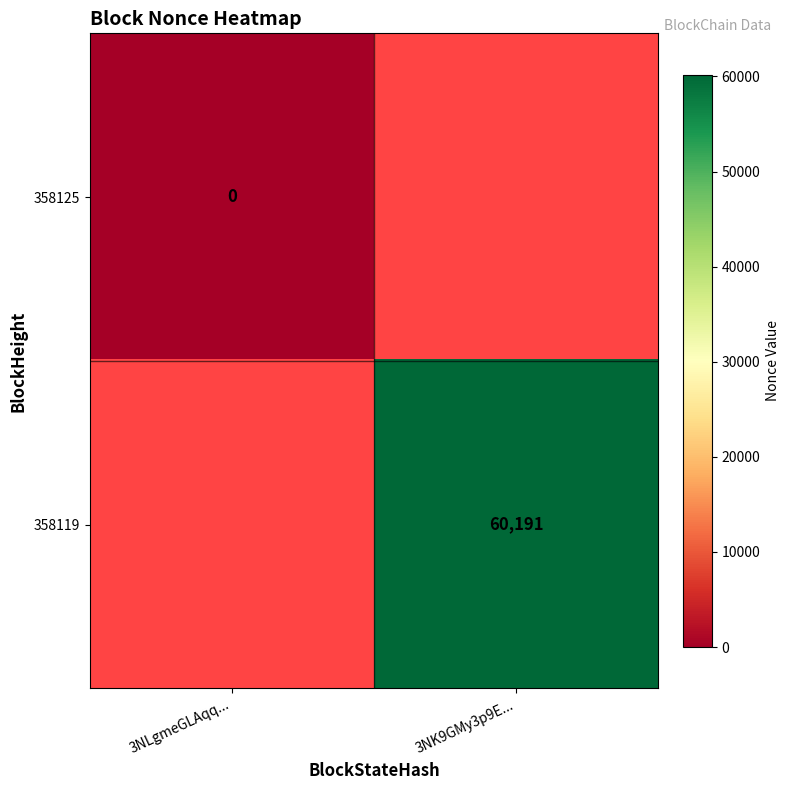

True or false: 358119 has a value of 89660 at 3NK9GMy3p9E....

False